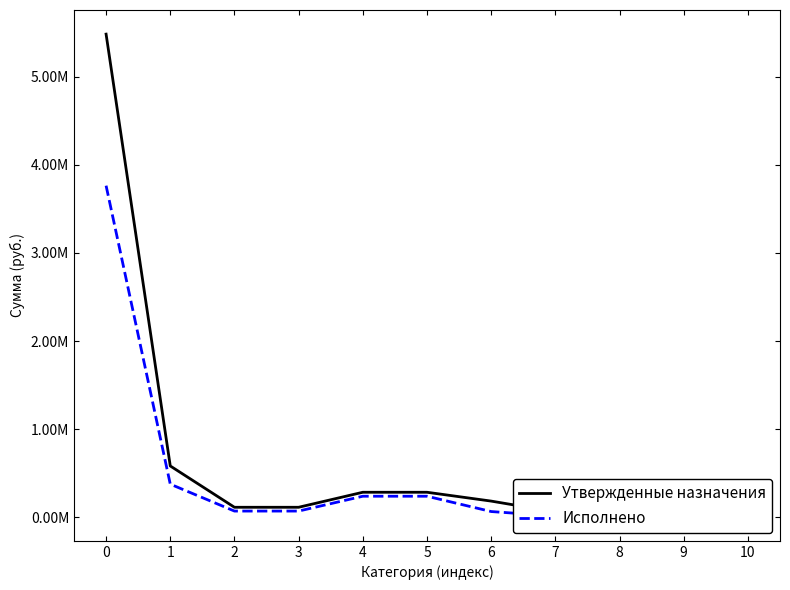

The Исполнено series shows 3764021.8 at 0. True or false?

True